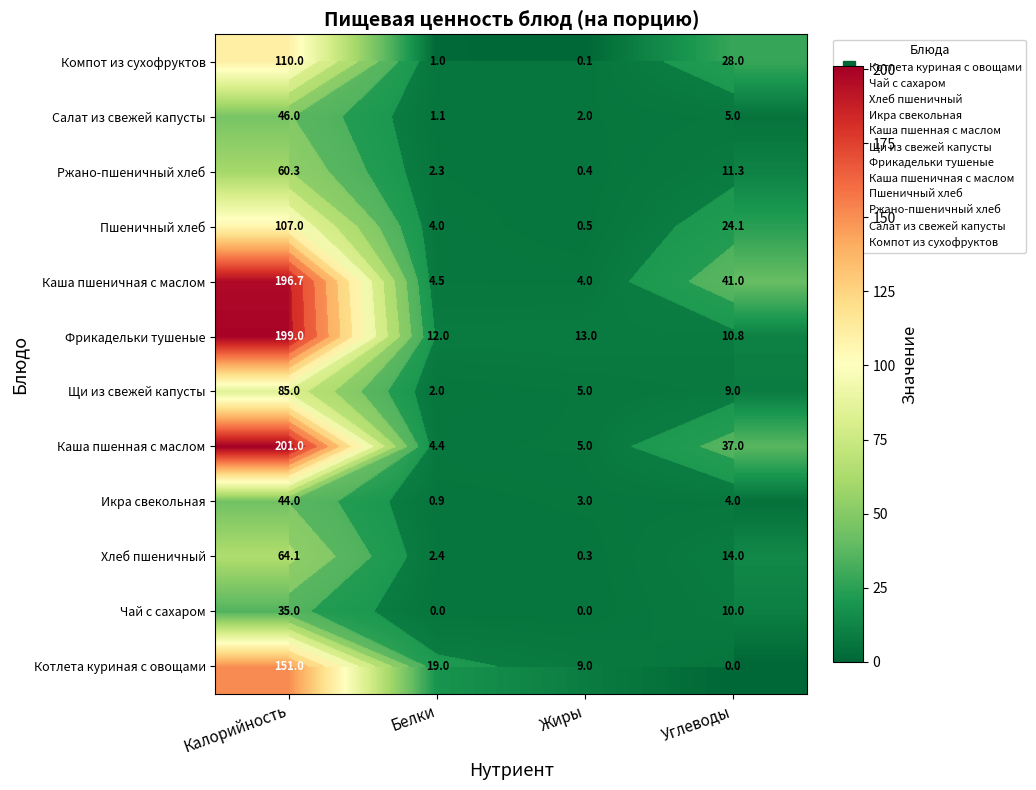

What is the difference between the maximum and minimum values in the Компот из сухофруктов series?

109.9